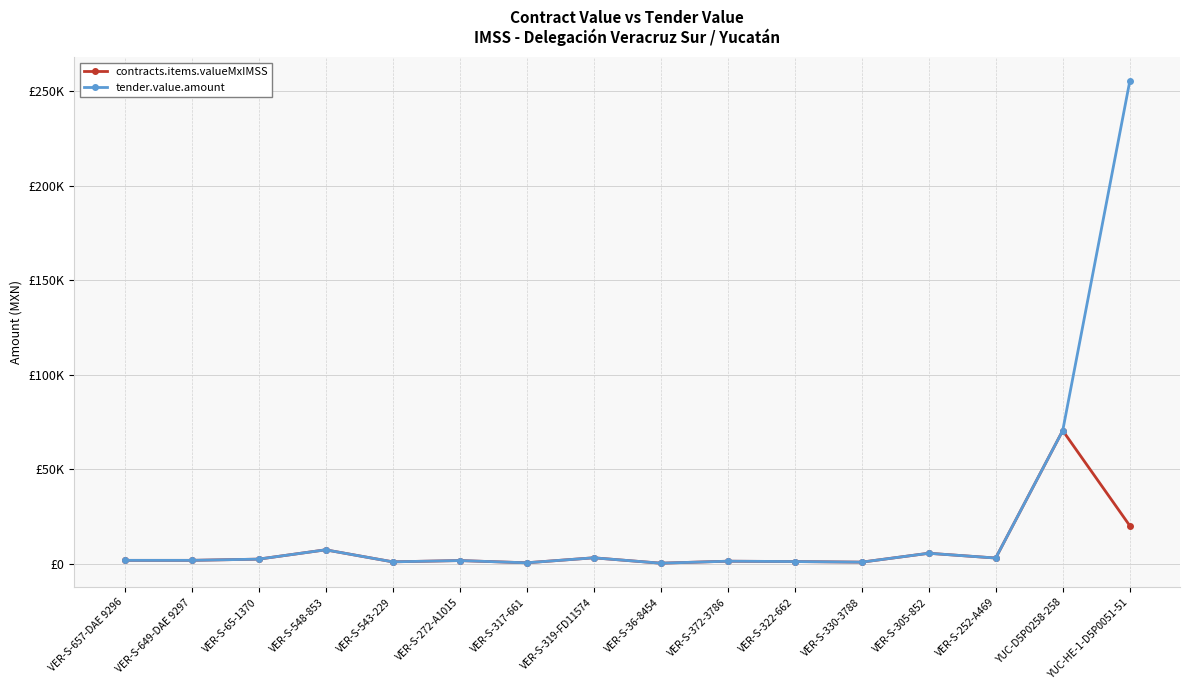

What are all the series names shown in the legend?

contracts.items.valueMxIMSS, tender.value.amount